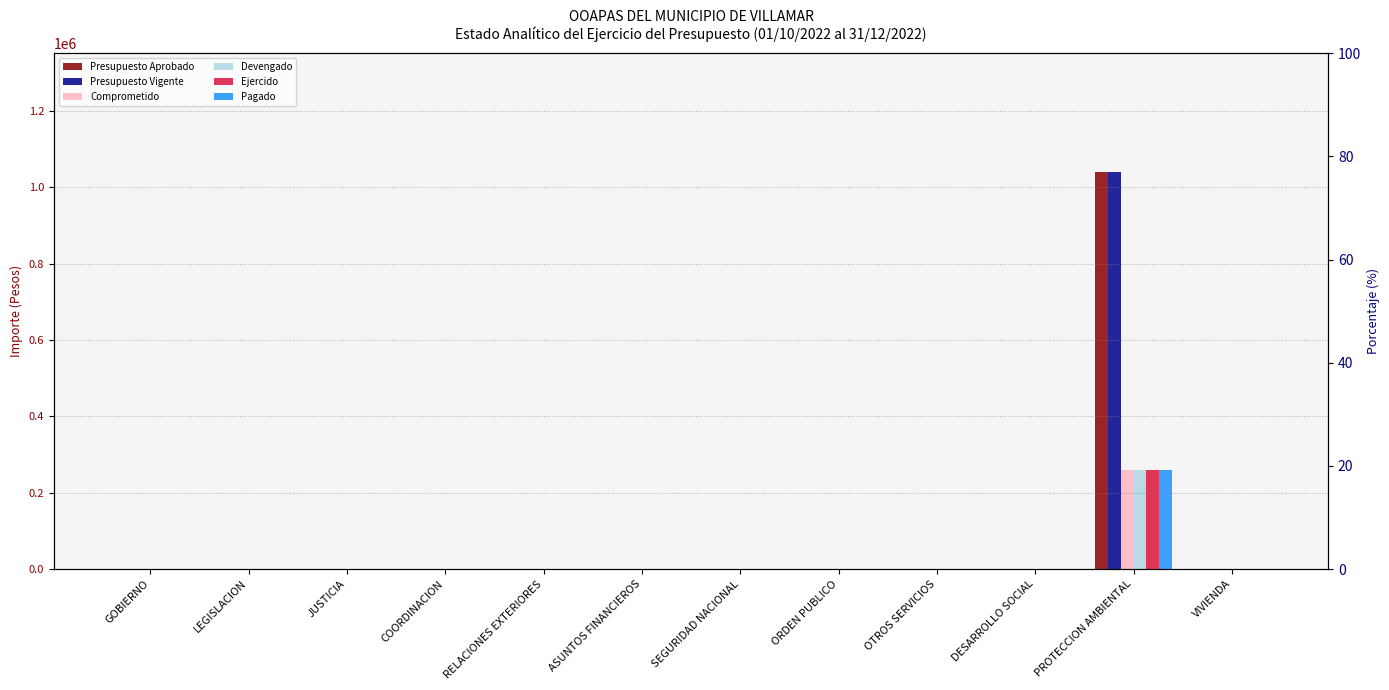

What are all the series names shown in the legend?

Presupuesto Aprobado, Presupuesto Vigente, Comprometido, Devengado, Ejercido, Pagado